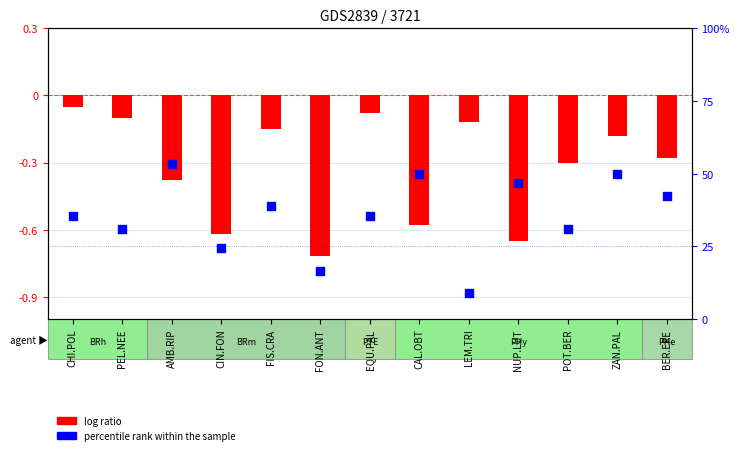

At how many categories does at least one series exceed 15?

12